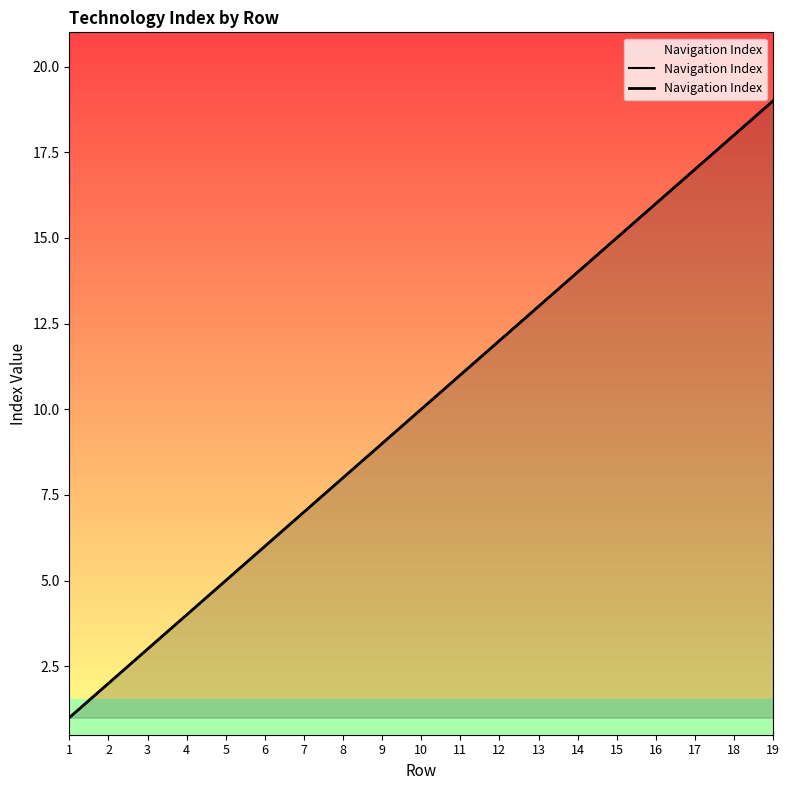

How many values exceed 10?

9